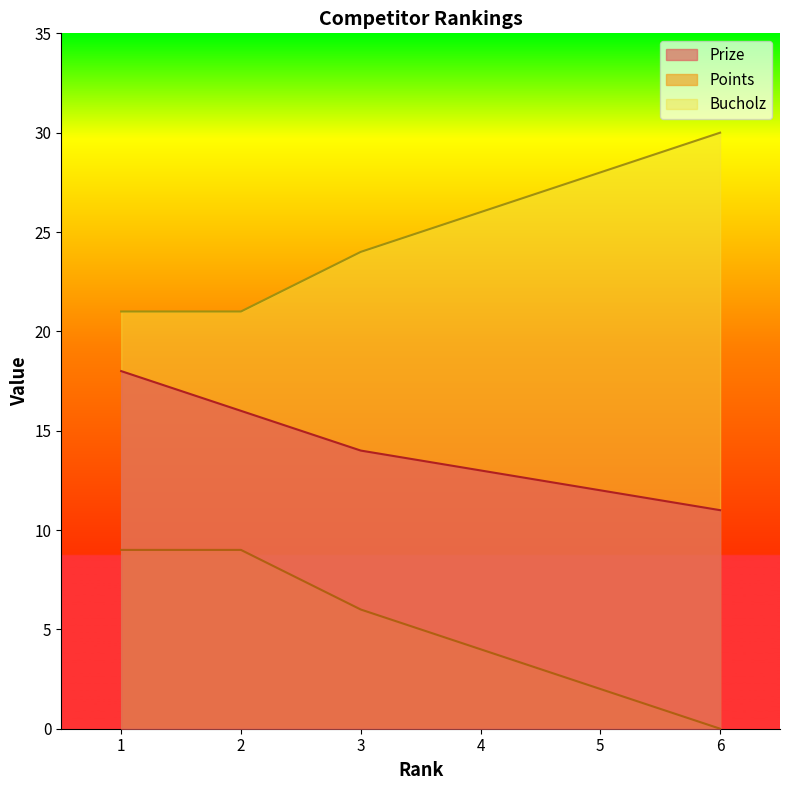

At how many categories does at least one series exceed 8?

6